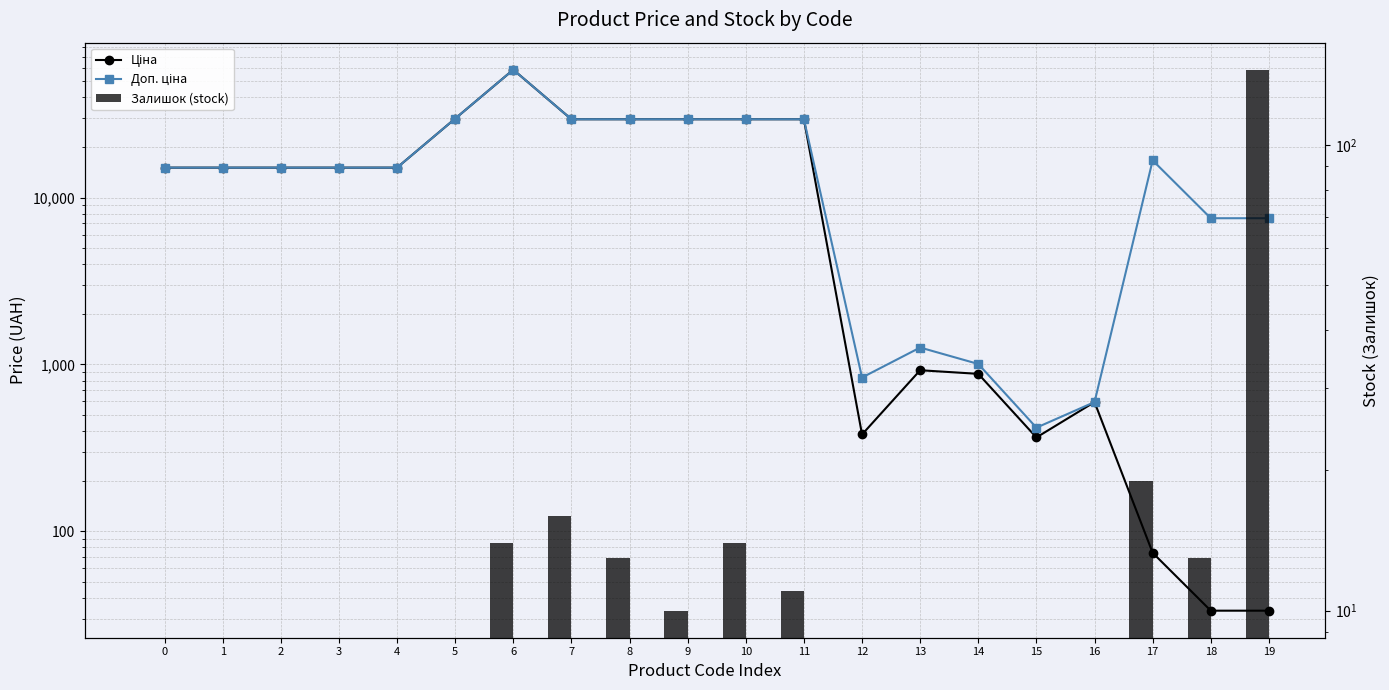

At which category is the sum across all series the highest?

6